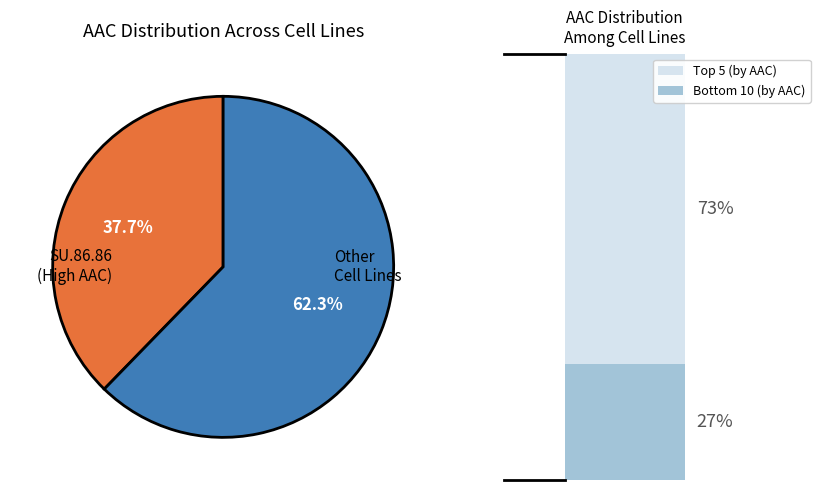

Is there any slice that represents more than half of the pie?

Yes